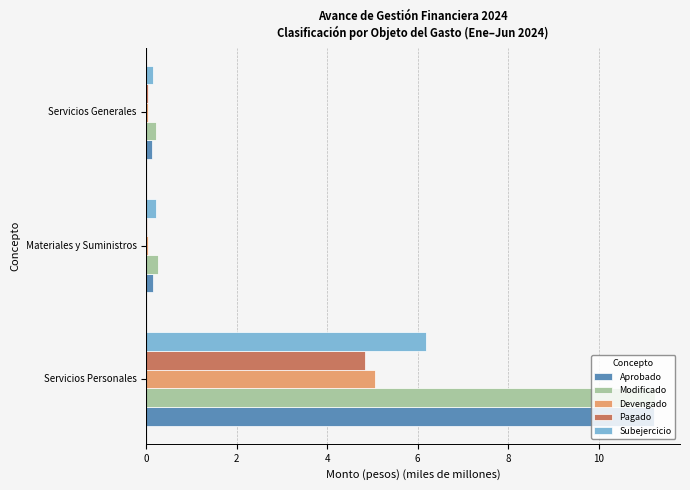

At which category is the sum across all series the highest?

Servicios Personales